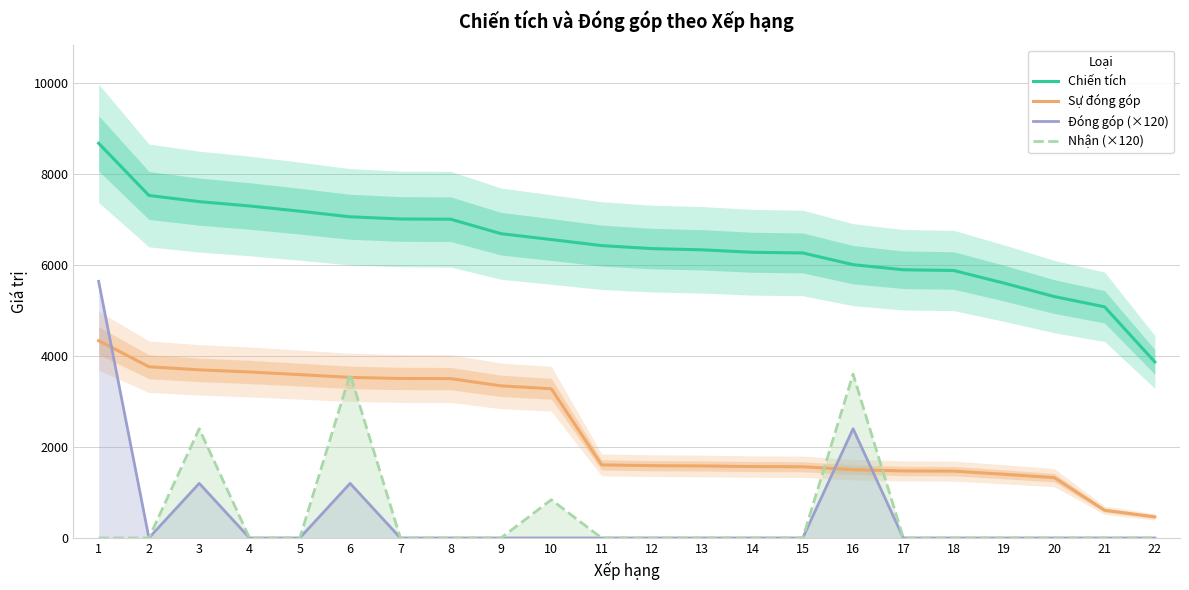

What is the total value across all series at 20?

6631